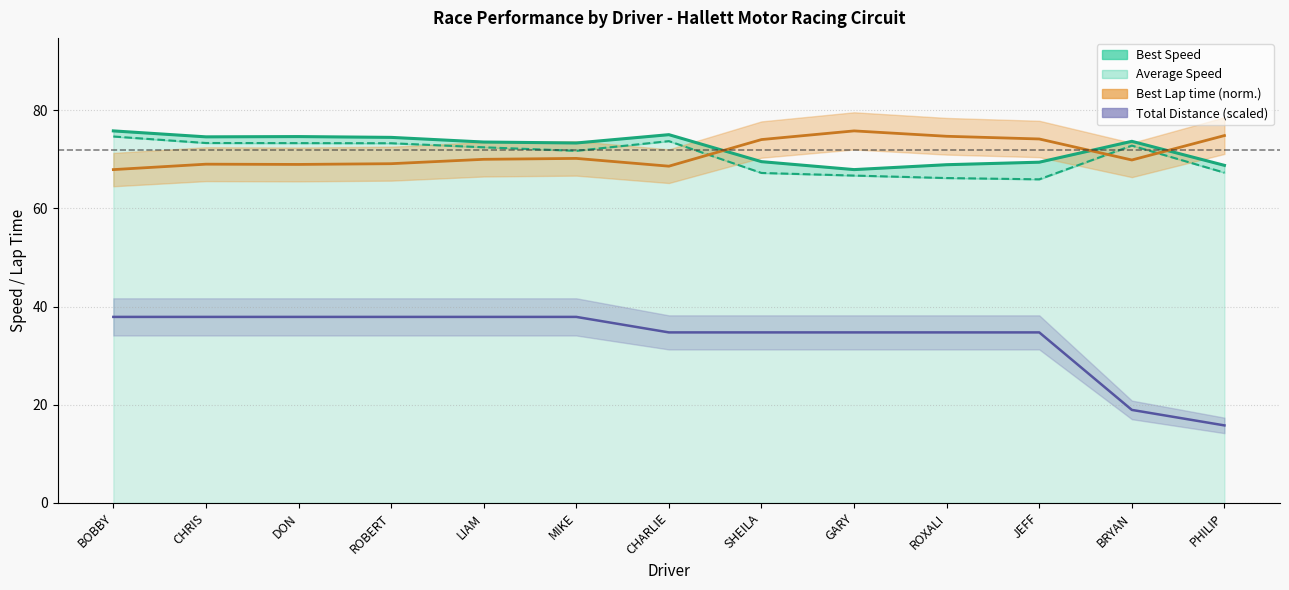

Is it true that Average Speed equals 115.8 at BOBBY?

False